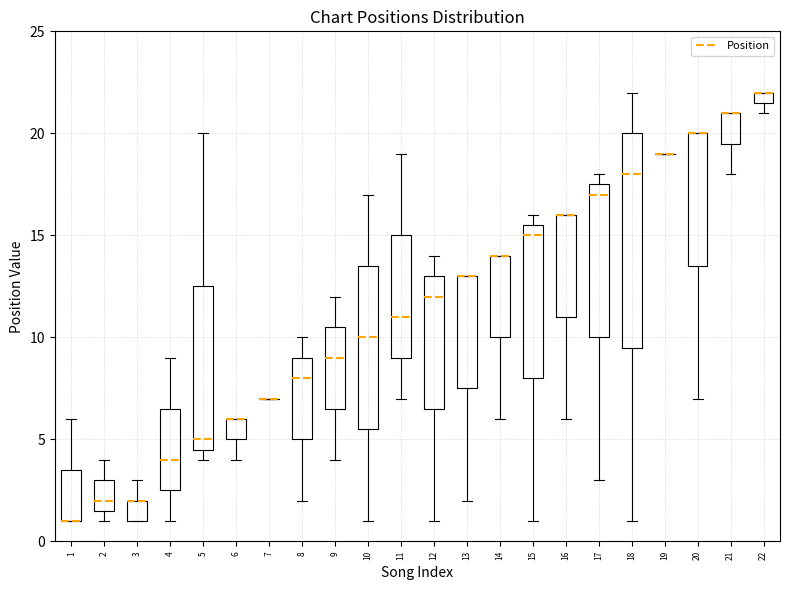

Comparing the boxes themselves (not the whiskers), which one is the tallest?

18